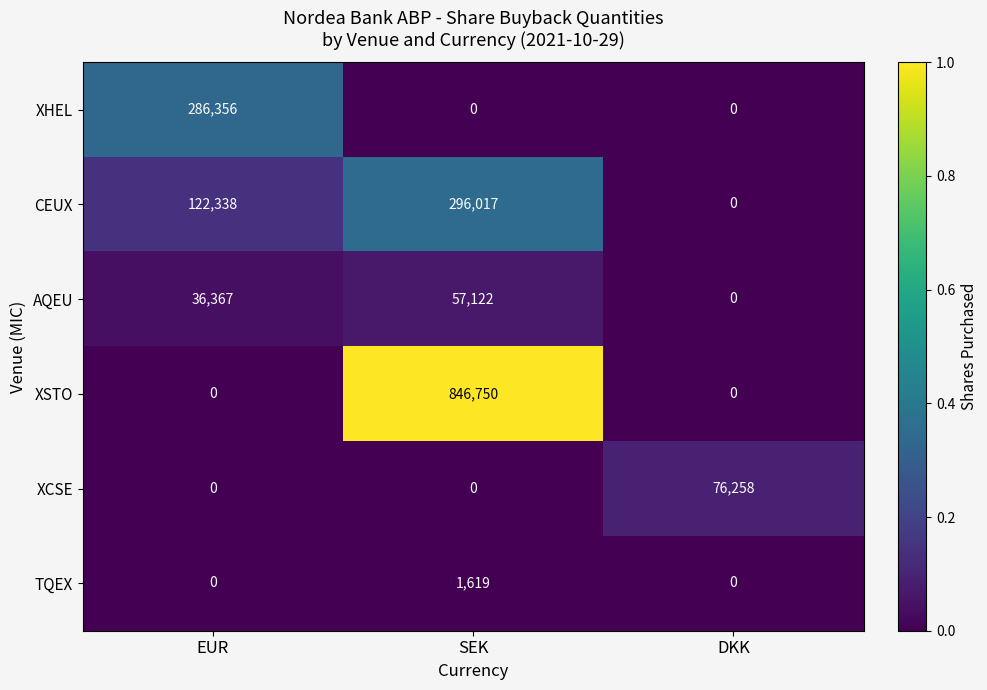

Which series changed the most between EUR and SEK?

XSTO